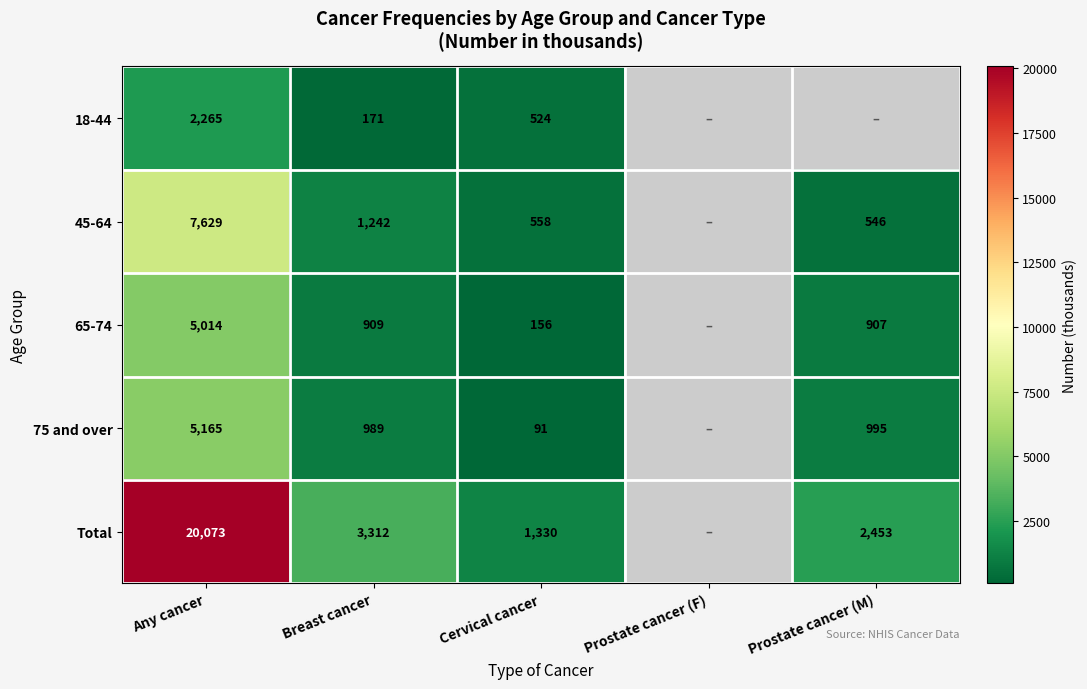

How many data points does each series have?

5